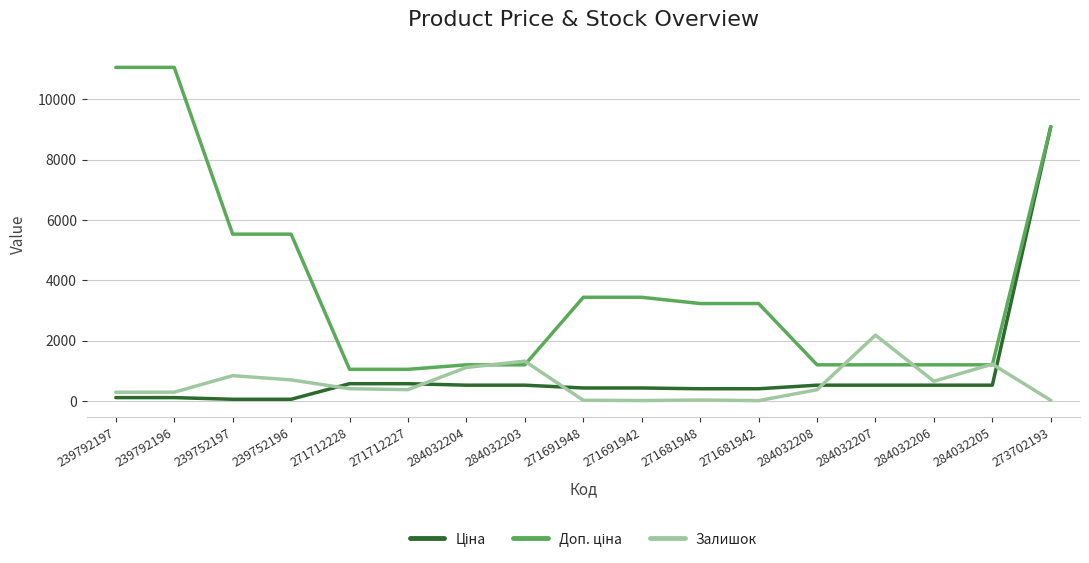

What is the total value across all series at 284032204?

2829.2